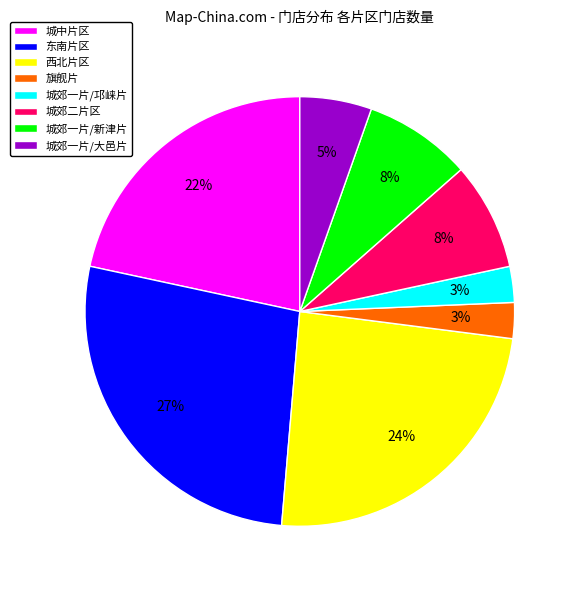

Between 城中片区 and 旗舰片, which is larger?

城中片区